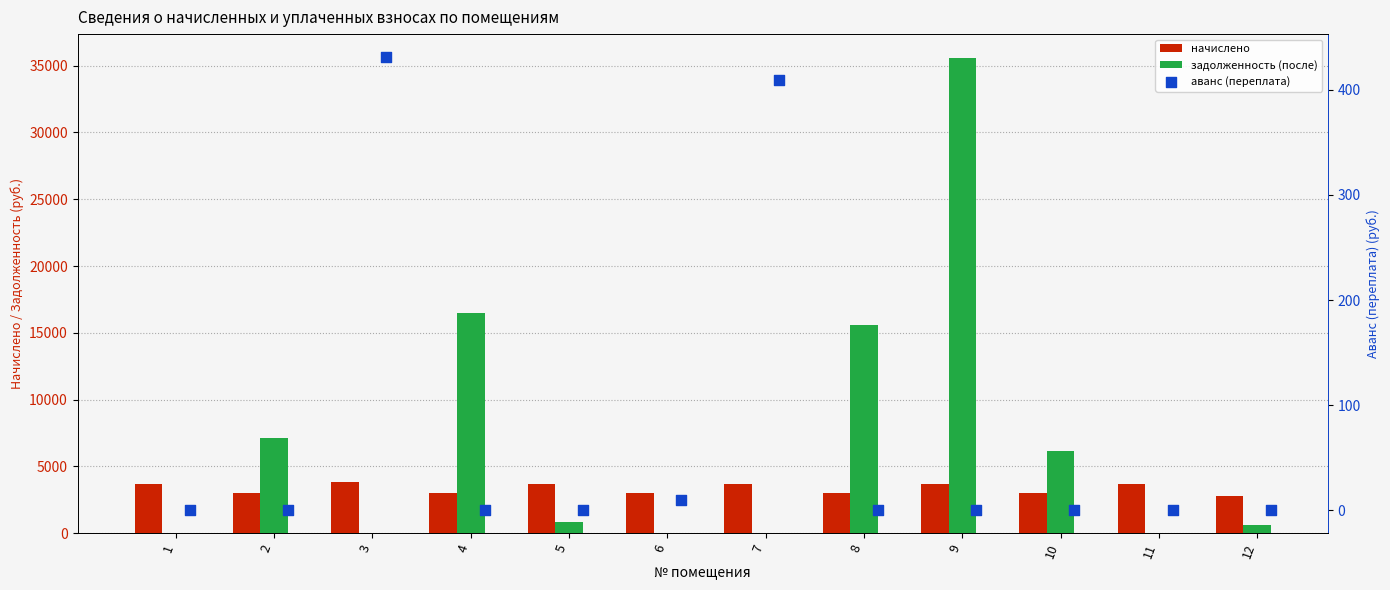

At which category is the sum across all series the highest?

9